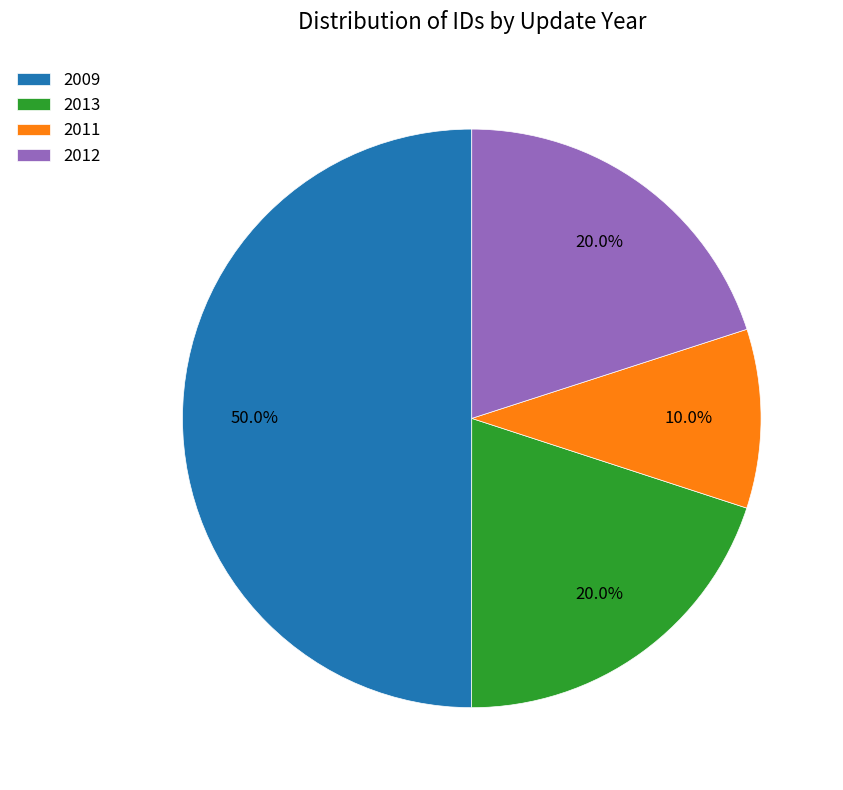

What percentage do 2011 and 2009 together represent?

60.0%